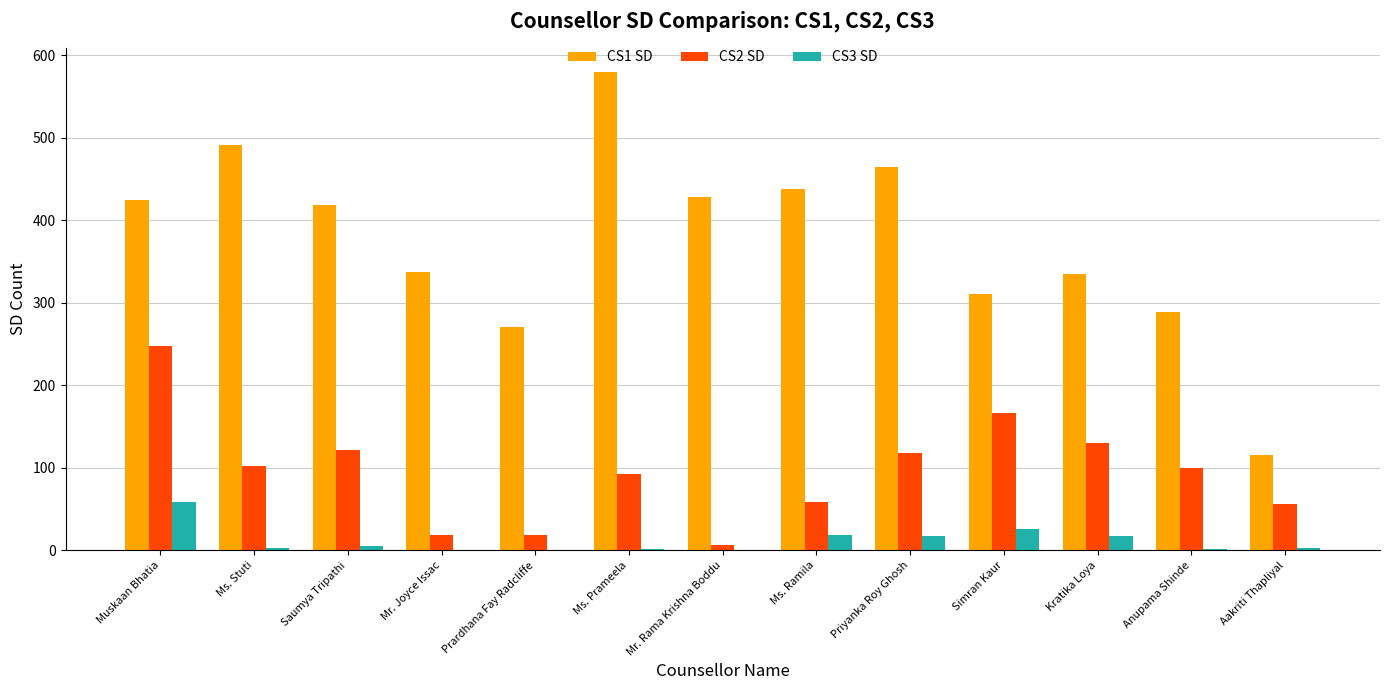

What is the total value across all series at Mr. Joyce Issac?

355